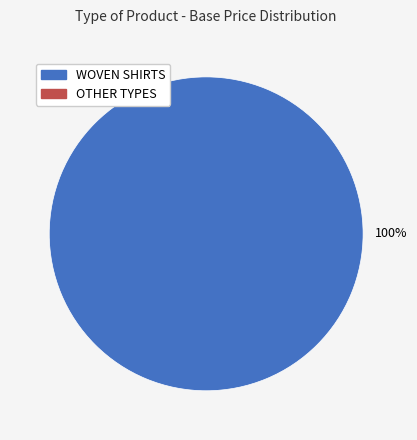

How many segments does this pie chart have?

1